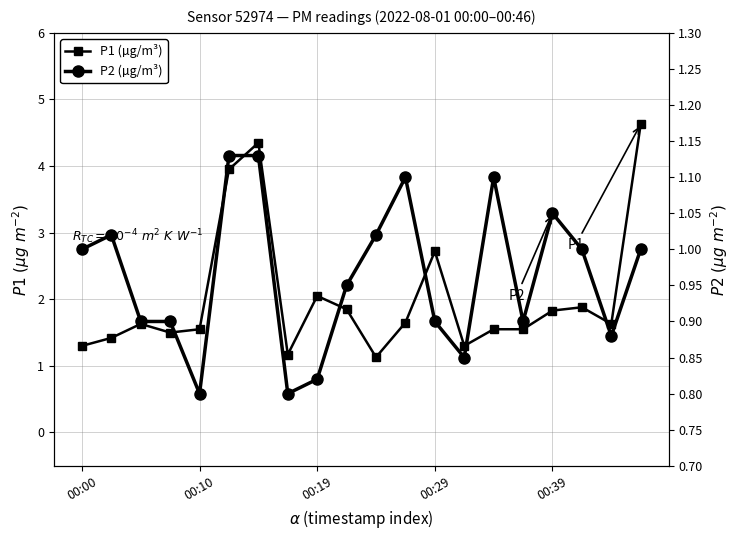

True or false: P2 (µg/m³) and P1 (µg/m³) intersect in this chart.

False